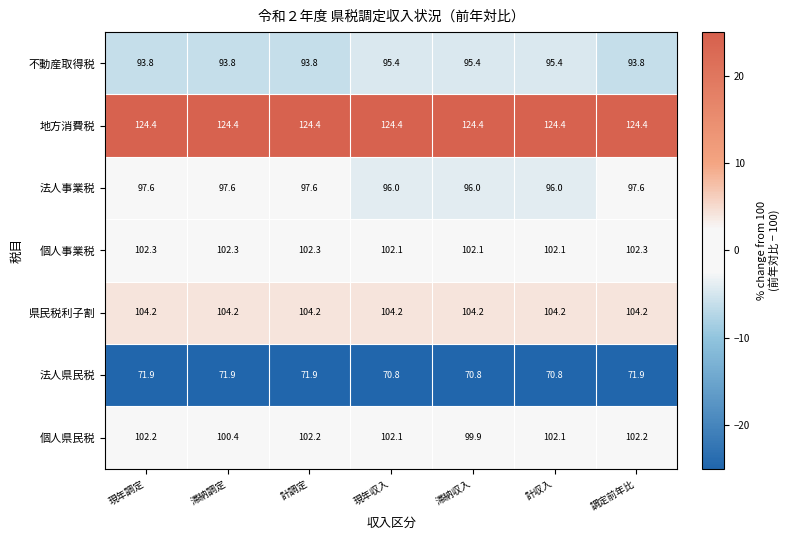

Which series has the largest range (max minus min)?

個人県民税